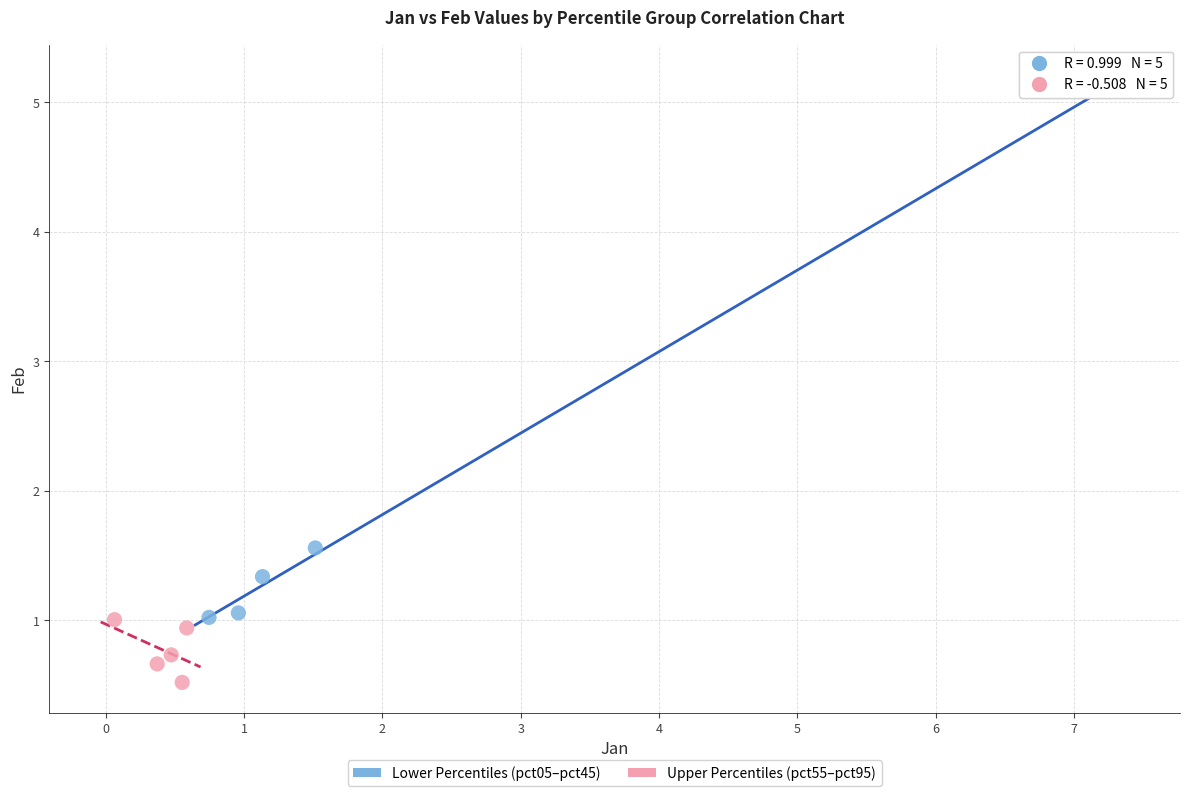

Which series has the widest spread of Y values?

Lower Percentiles (pct05–pct45)